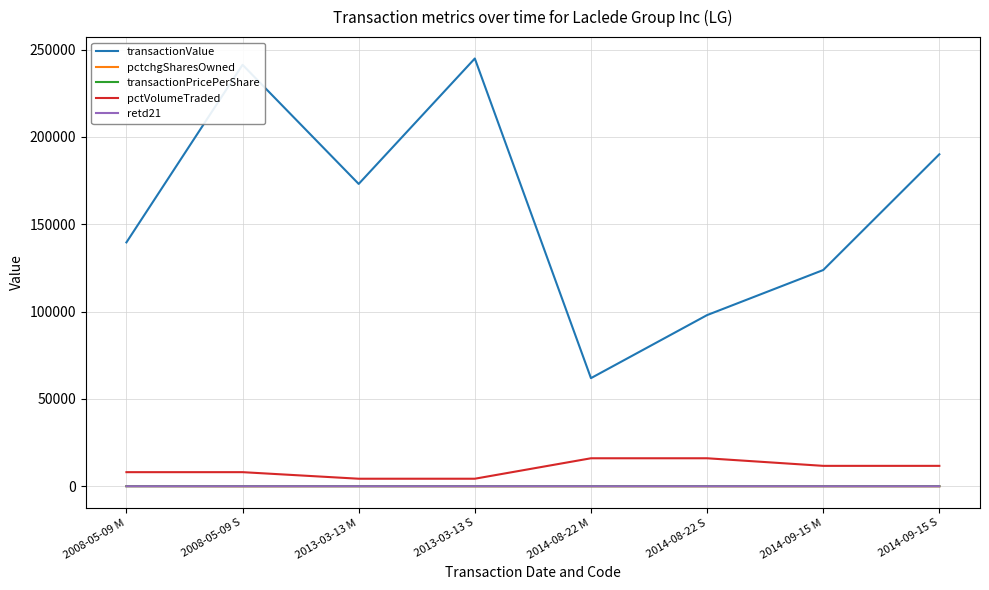

True or false: retd21 and transactionValue intersect in this chart.

False